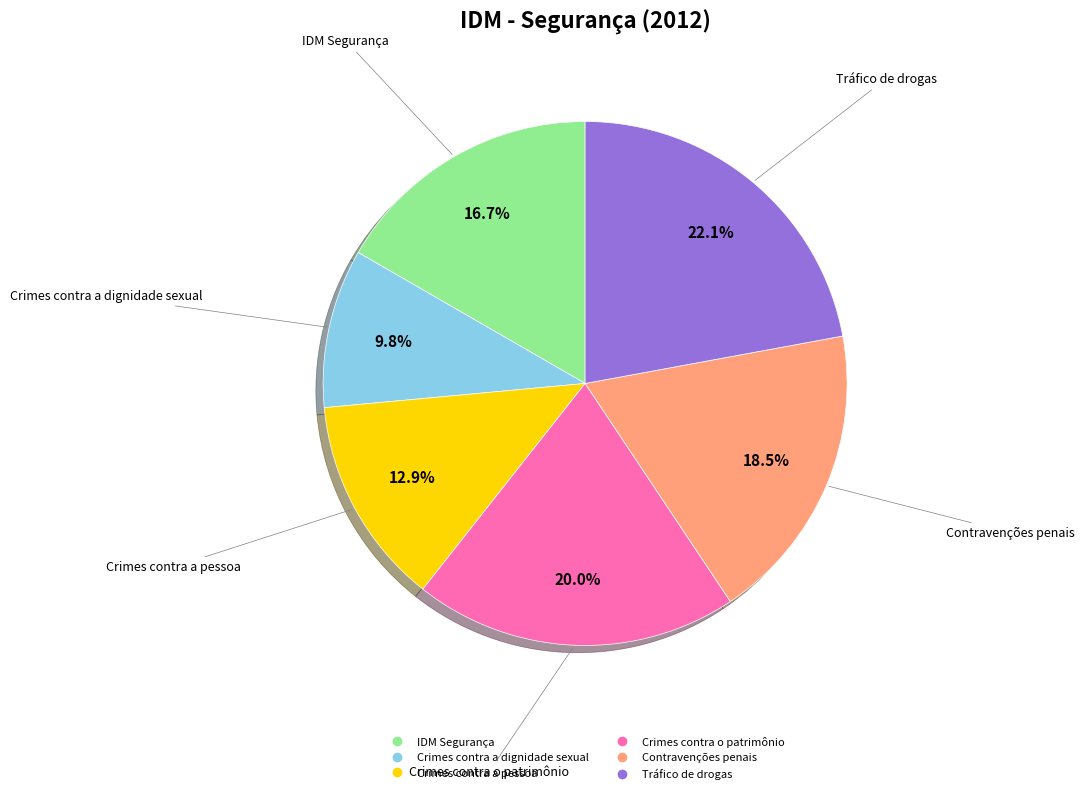

Which category has the biggest portion of the pie?

Tráfico de drogas